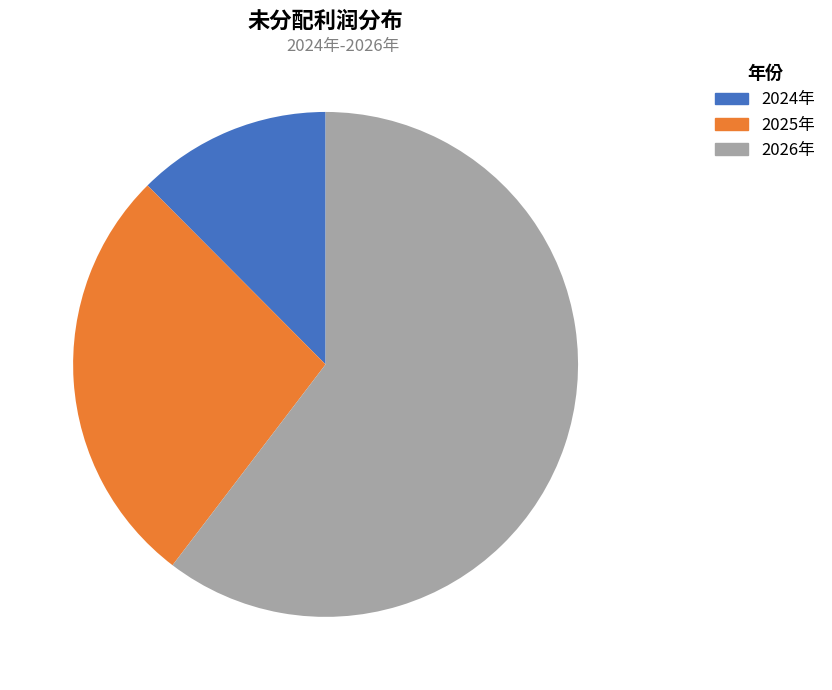

Combined, do 2026年 and 2024年 account for over 50%?

Yes